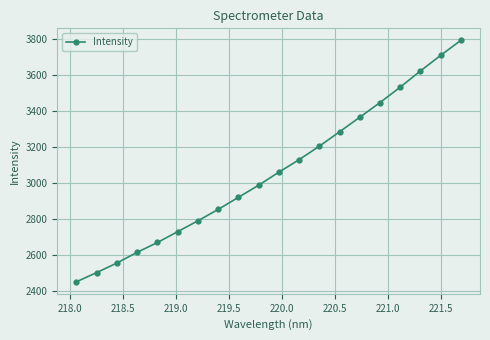

What is the value of the 14th point from the left?

3284.2